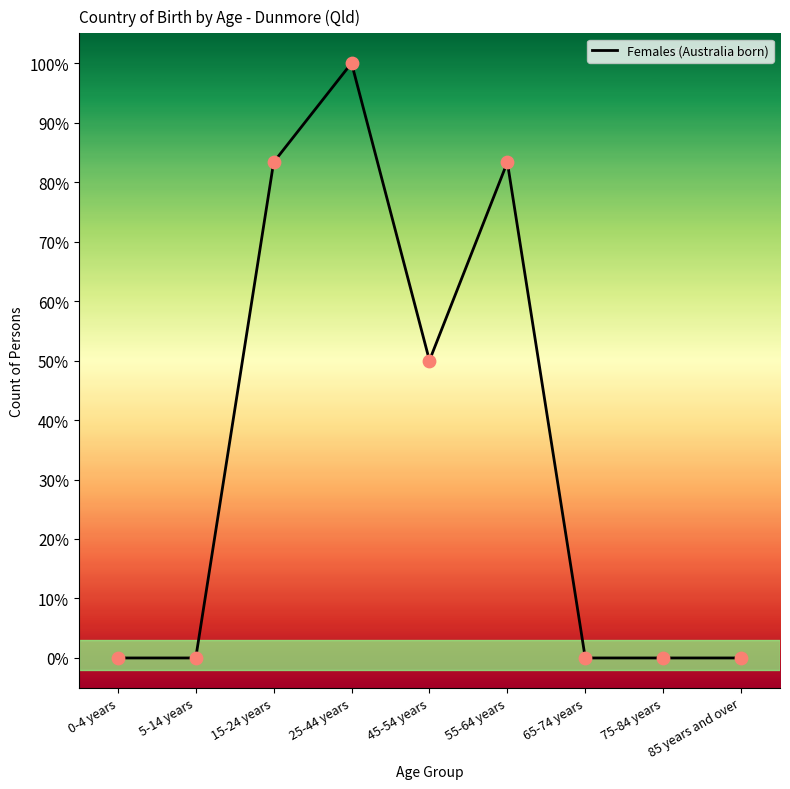

What is the change in value from 0-4 years to 25-44 years?

+1.0